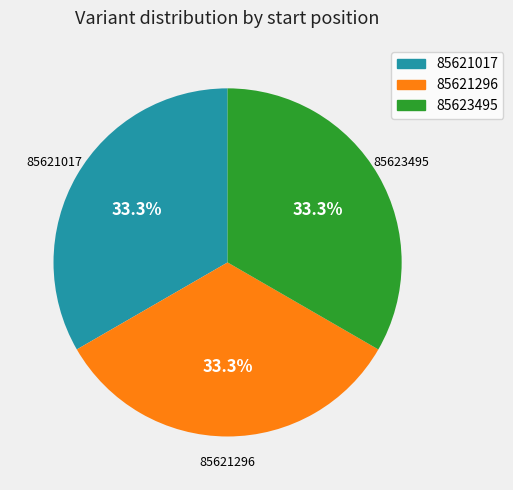

Count the number of slices in the pie.

3